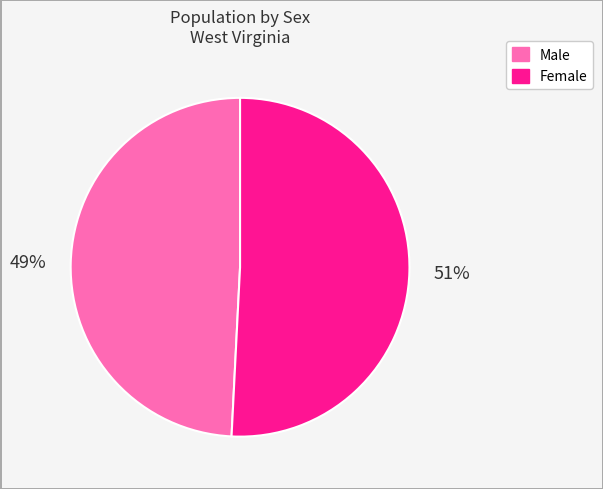

Combined, do Male and Female account for over 50%?

Yes